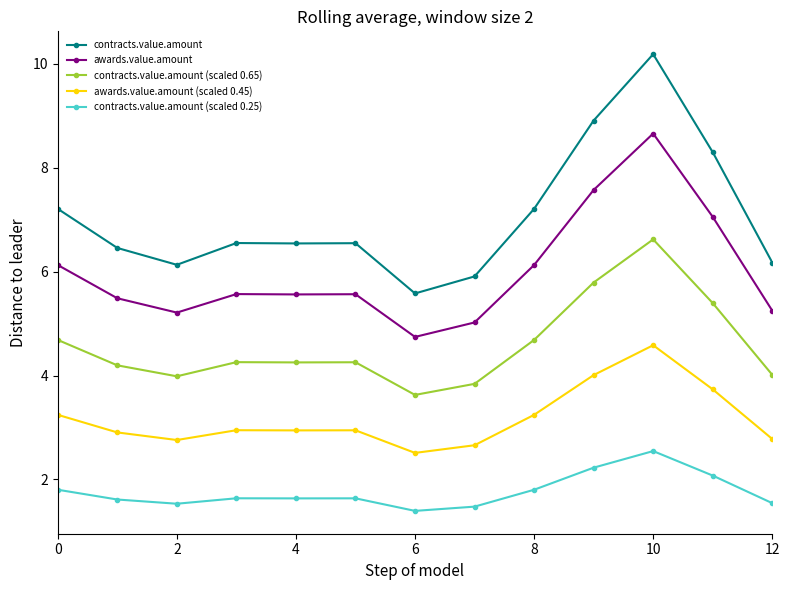

What are all the series names shown in the legend?

contracts.value.amount, awards.value.amount, contracts.value.amount (scaled 0.65), awards.value.amount (scaled 0.45), contracts.value.amount (scaled 0.25)